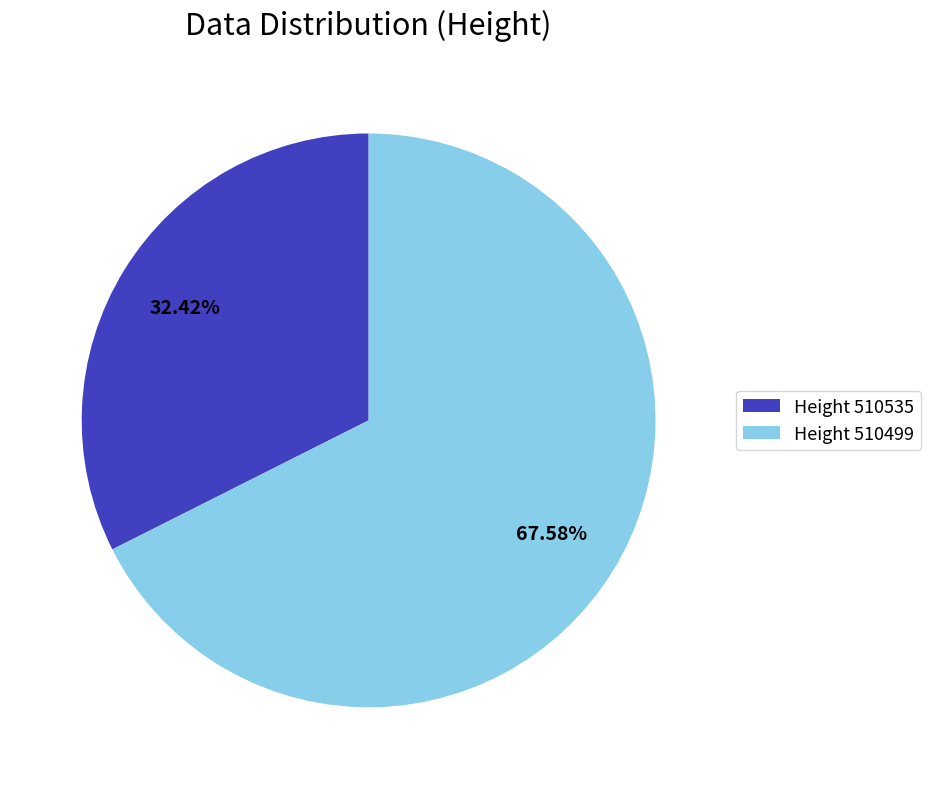

How many slices are in this pie chart?

2